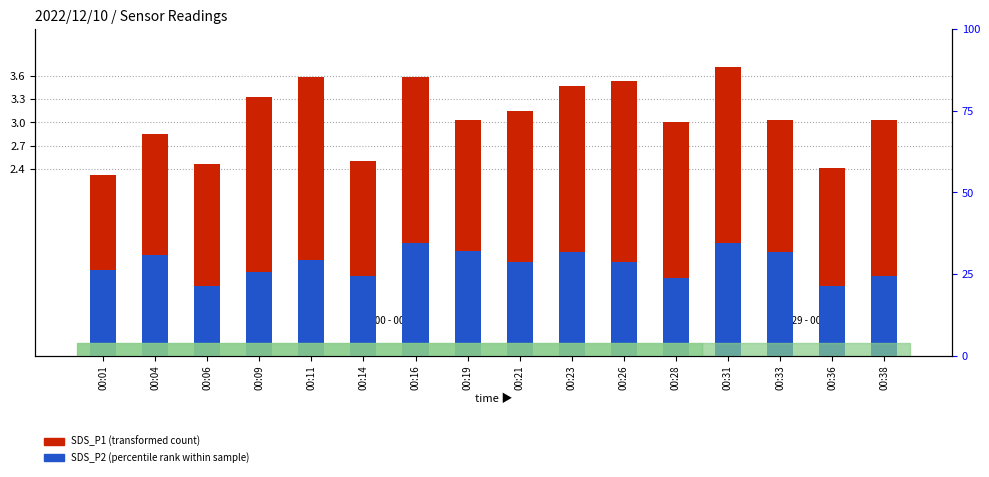

List the series in order of their overall mean, highest first.

SDS_P1 (transformed count), SDS_P2 (percentile rank)